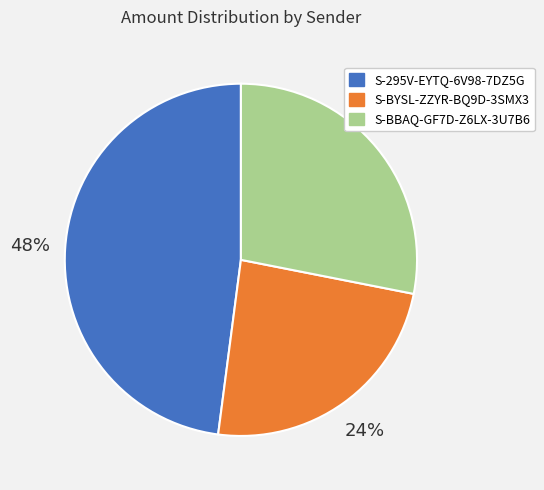

Does any single category account for the majority?

No